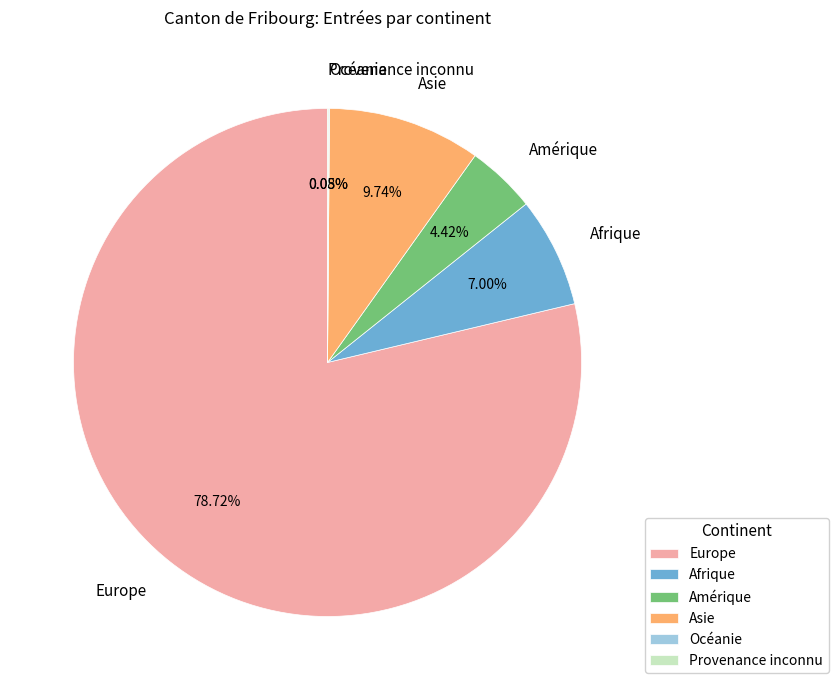

Which slice is the largest?

Europe